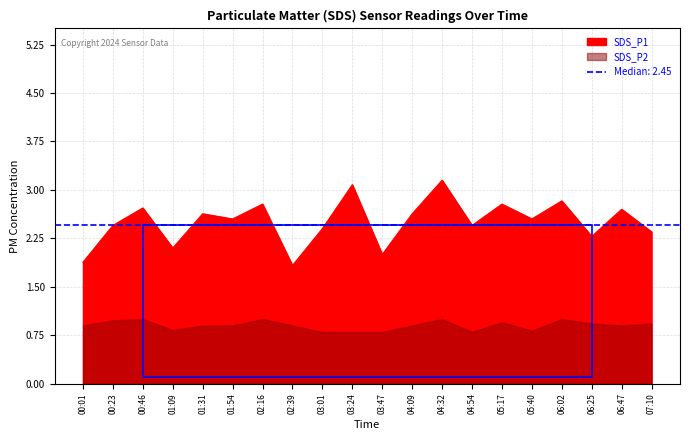

Is it true that the value at 01:31 is 1.5?

False